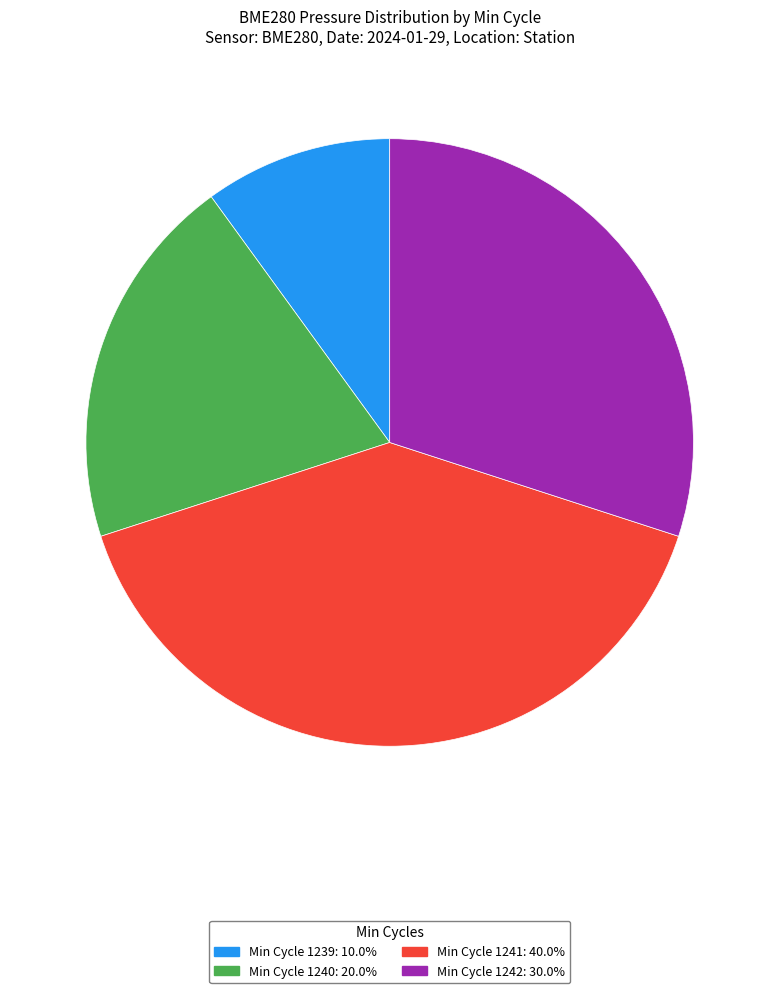

Do Min Cycle 1241: 40.0% and Min Cycle 1242: 30.0% together represent more than half of the pie?

Yes